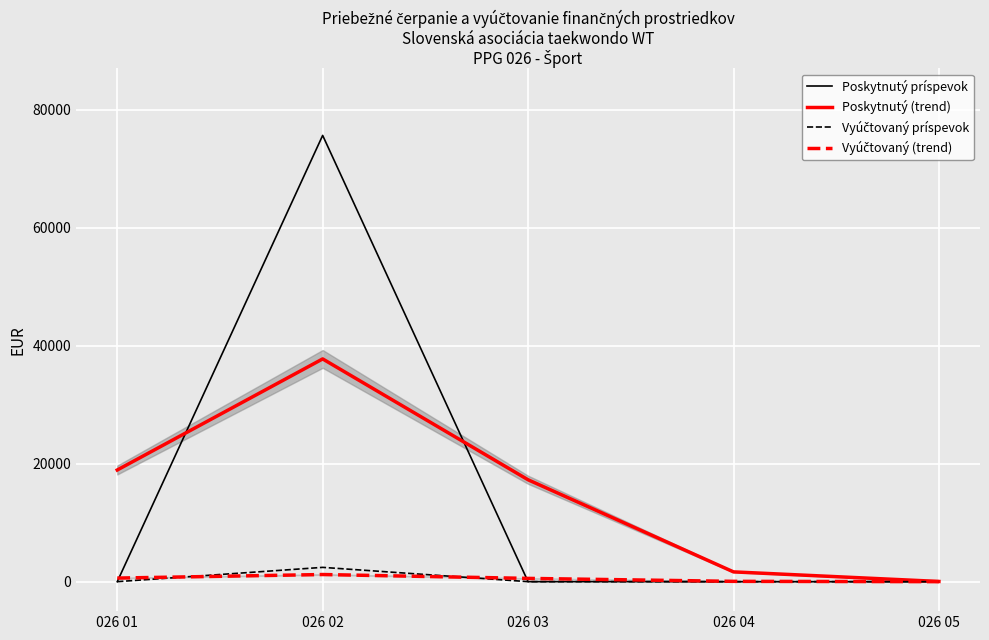

Is it true that Poskytnutý príspevok equals -50770.9 at 026 05?

False